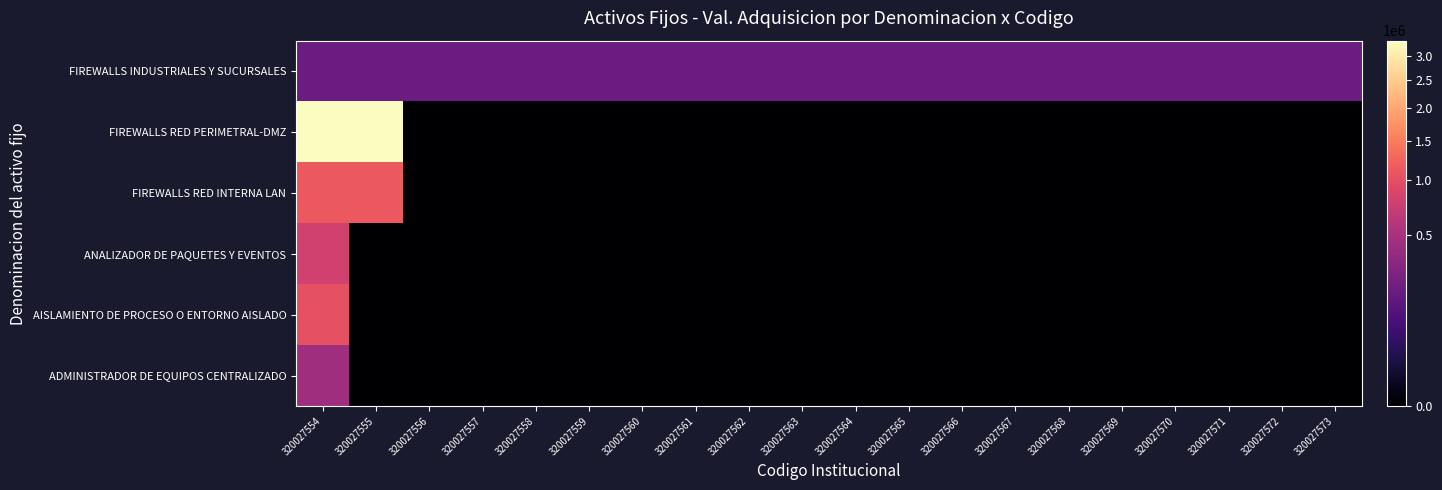

Which series has the widest spread of values?

FIREWALLS RED PERIMETRAL-DMZ